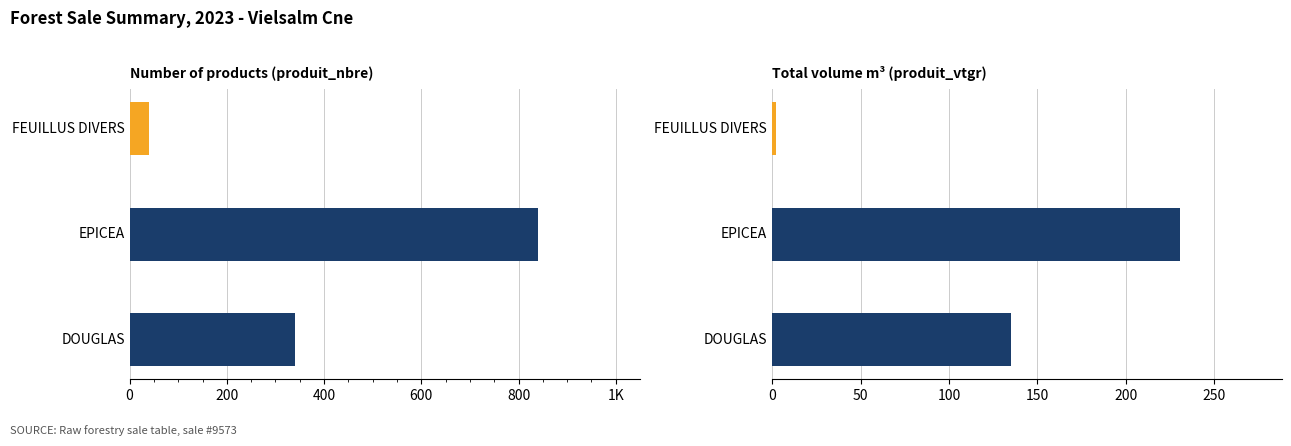

What are all the series names shown in the legend?

produit_nbre, produit_vtgr